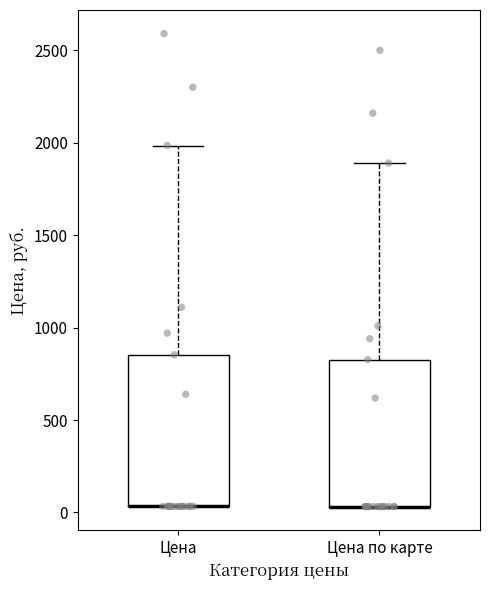

Reading left to right, read every box against the y-axis: the position of its median line, the range the box covers, and the ends of its whiskers. The values are not printed on the chart, so give them approximately, as read against the axis.

Цена: median 50 (drawn on the box's lower edge), box 50 to 850, whiskers 50 to 2000
Цена по карте: median 50 (drawn on the box's lower edge), box 50 to 850, whiskers 50 to 1900